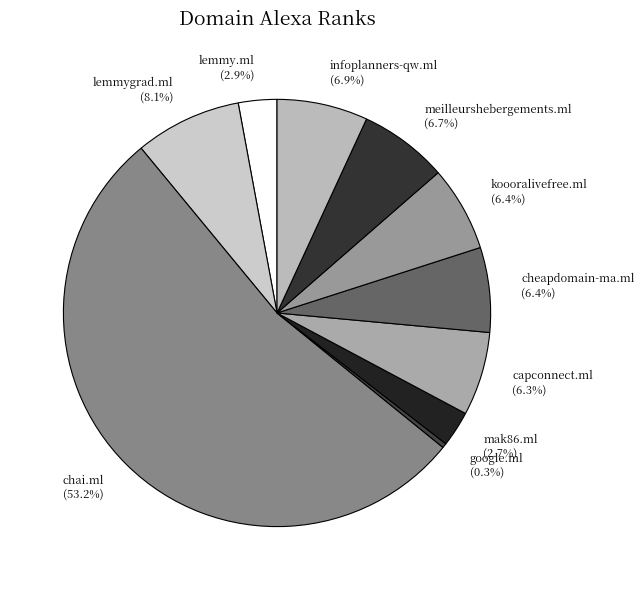

Does any single category account for the majority?

Yes